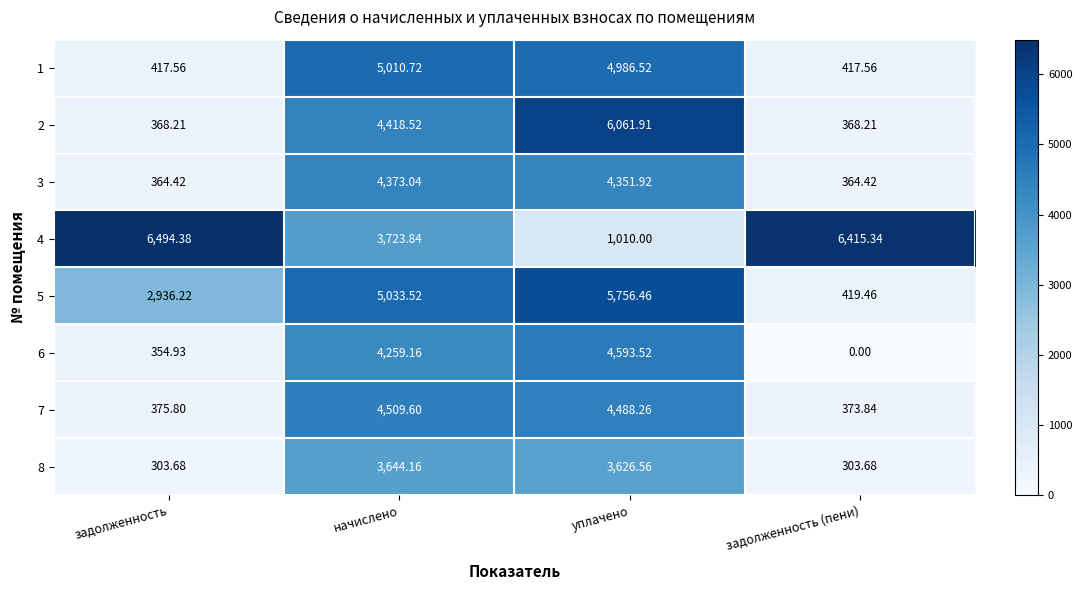

Where does the 6 series first go above 4259?

начислено